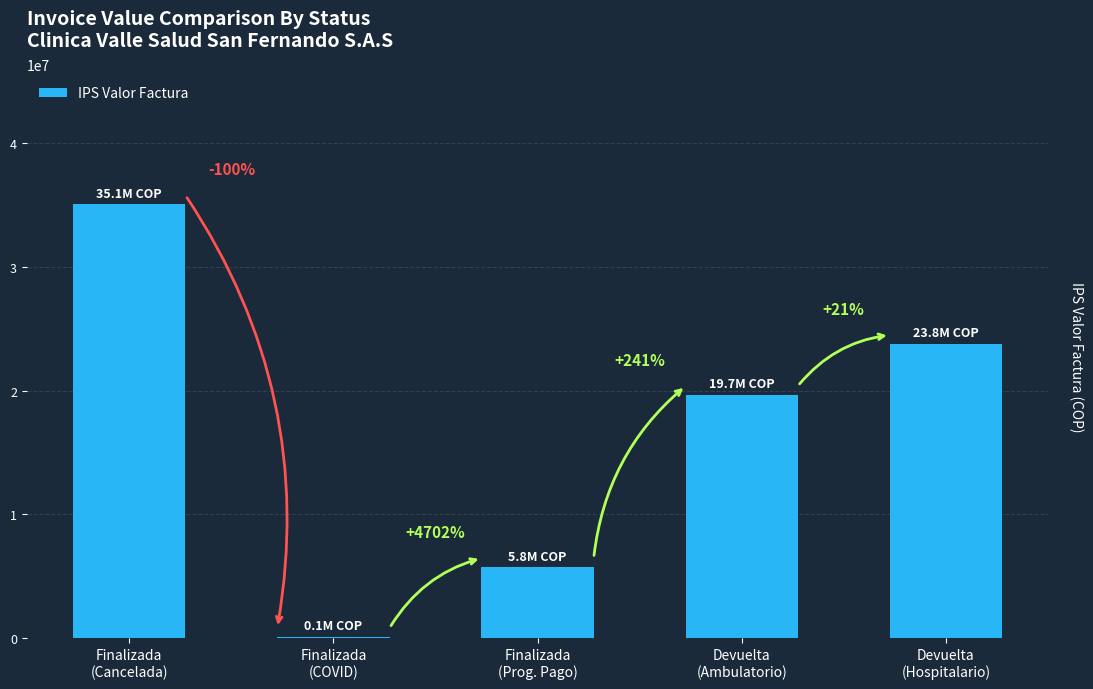

At which label is the value closest to 17596975?

Devuelta
(Ambulatorio)